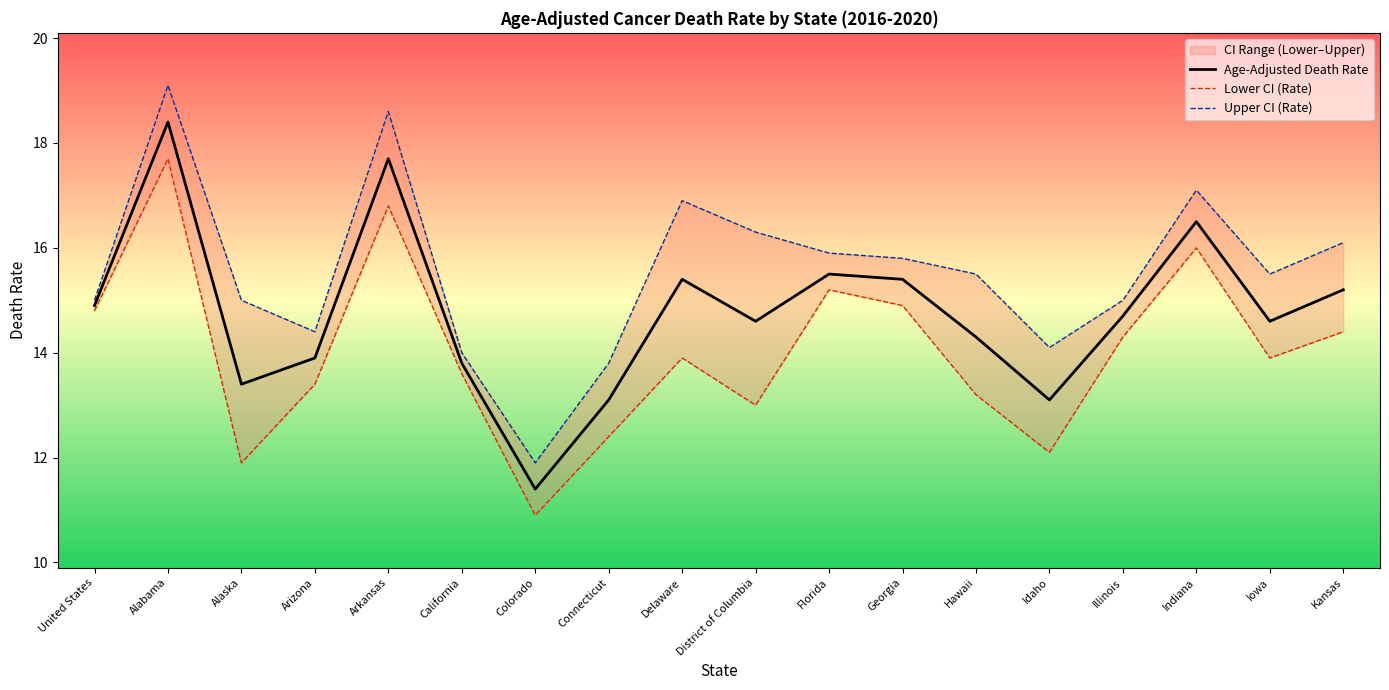

How many data points in Age-Adjusted Death Rate are less than 14?

6